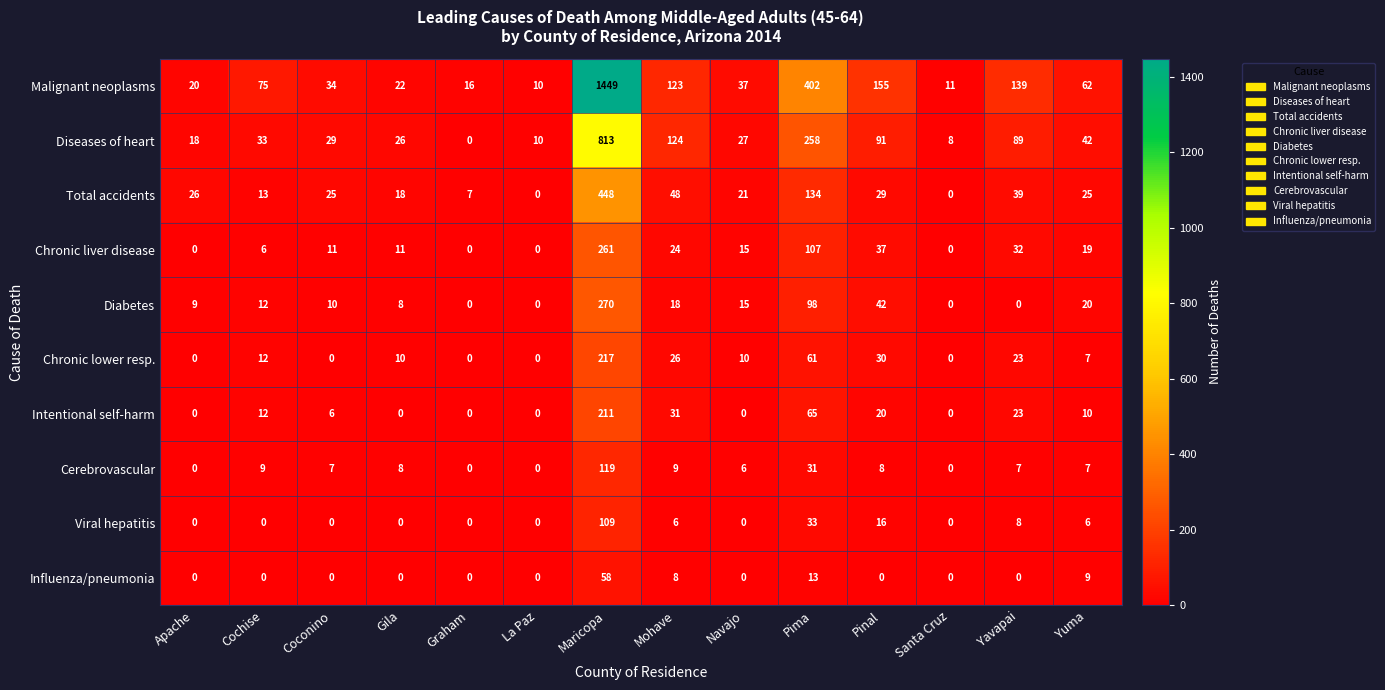

At which label is Total accidents closest to 224?

Pima